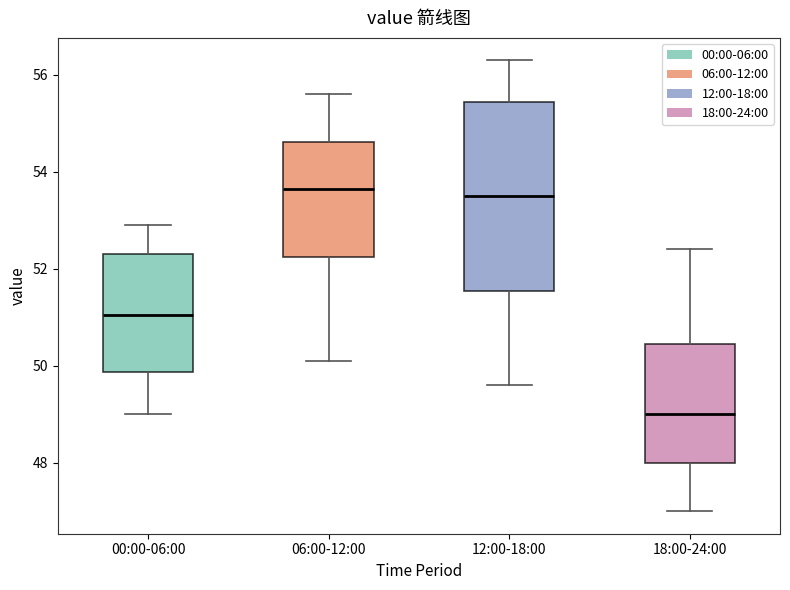

Reading left to right, read every box against the y-axis: the position of its median line, the range the box covers, and the ends of its whiskers. The values are not printed on the chart, so give them approximately, as read against the axis.

00:00-06:00: median 51.0, box 49.8 to 52.4, whiskers 49.0 to 53.0
06:00-12:00: median 53.6, box 52.2 to 54.6, whiskers 50.2 to 55.6
12:00-18:00: median 53.6, box 51.6 to 55.4, whiskers 49.6 to 56.4
18:00-24:00: median 49.0, box 48.0 to 50.4, whiskers 47.0 to 52.4